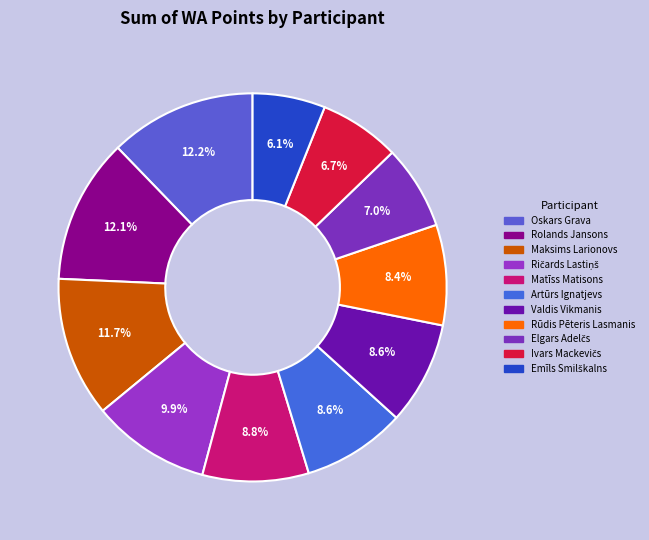

Count the number of slices in the pie.

11